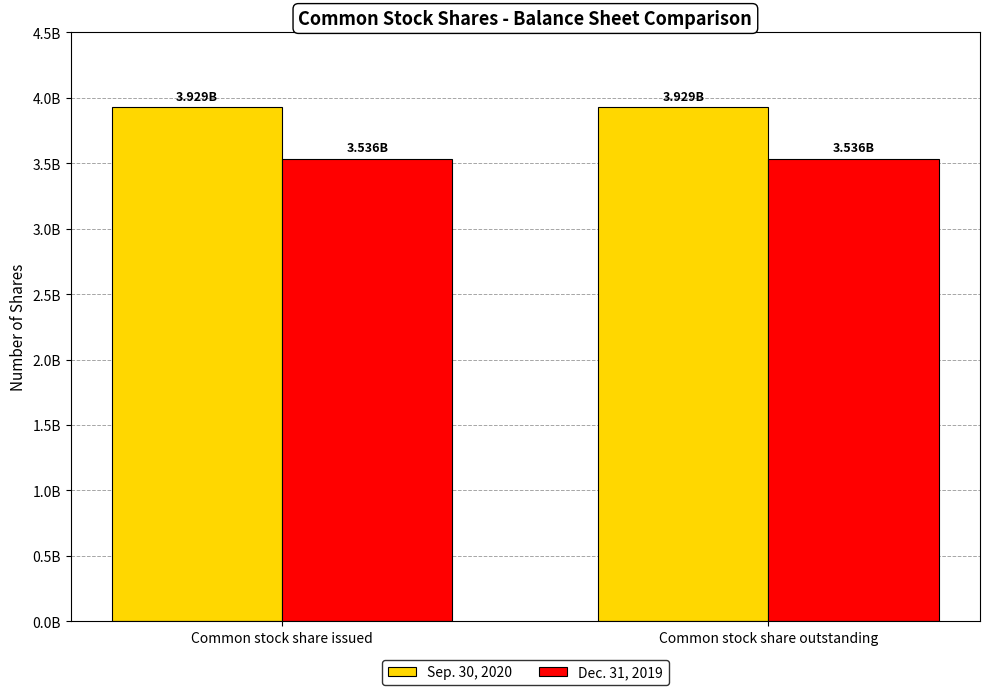

Are the bars grouped side by side (vs. stacked)?

Yes